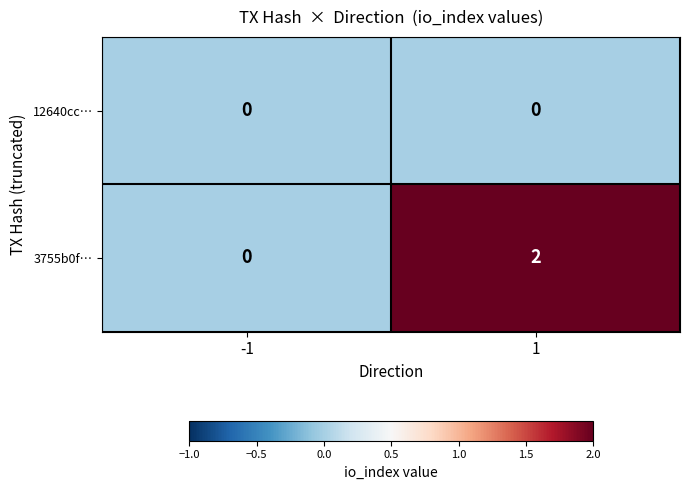

Which series changed the most between -1 and 1?

3755b0f…